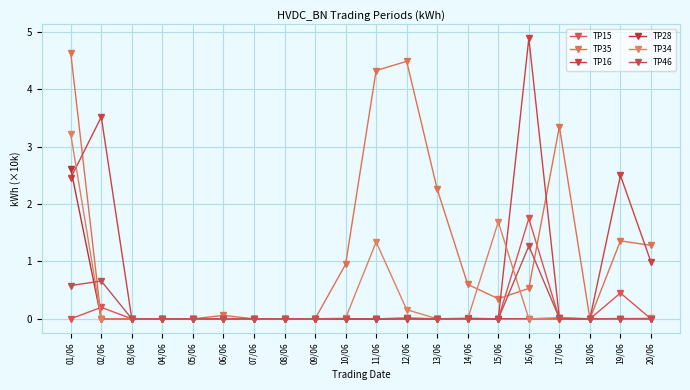

What are all the series names shown in the legend?

TP15, TP35, TP16, TP28, TP34, TP46